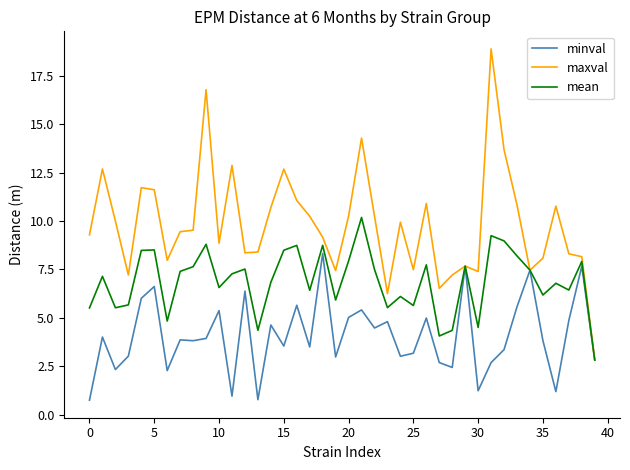

Which series has the widest spread of values?

maxval